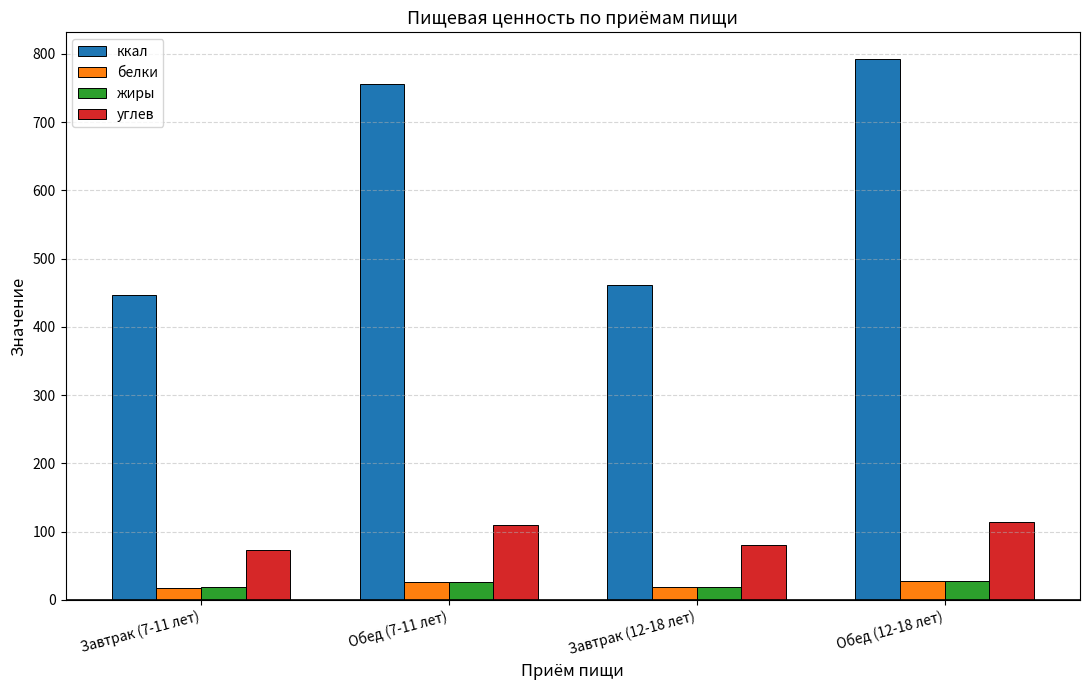

How many groups of bars are there?

4